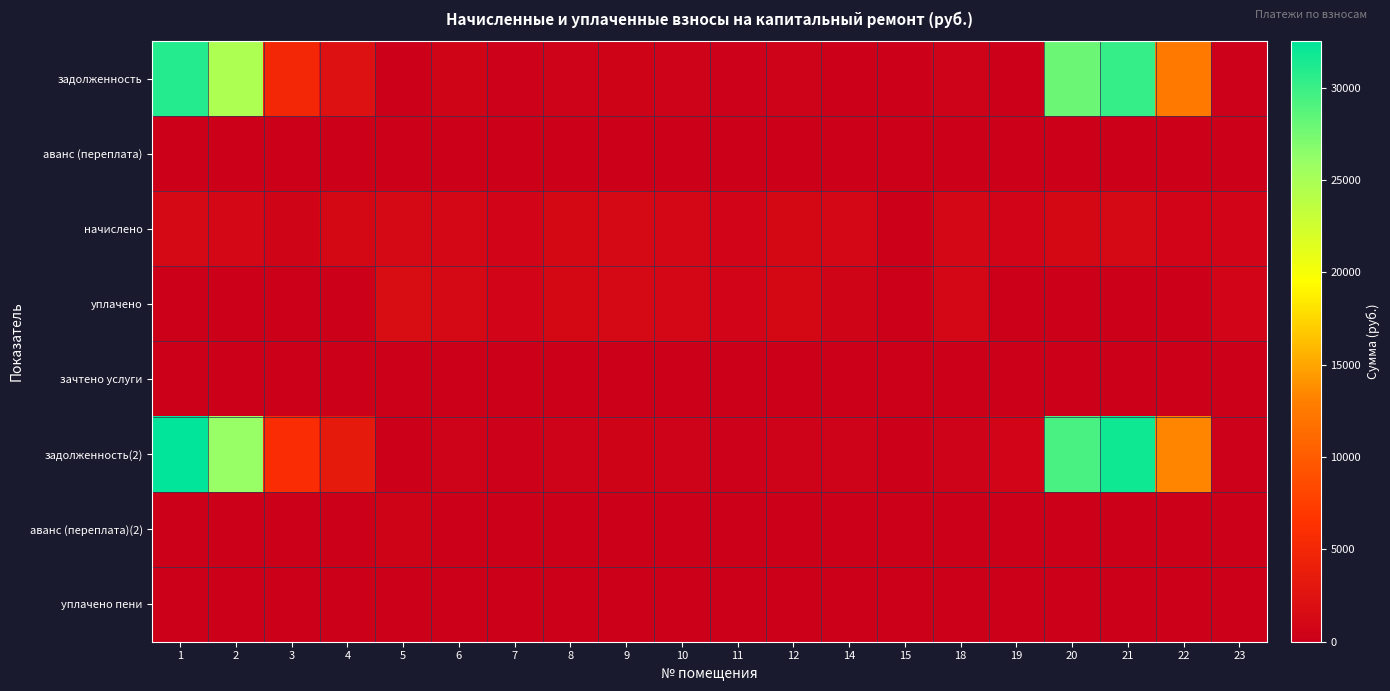

How many categories are shown in the chart?

20